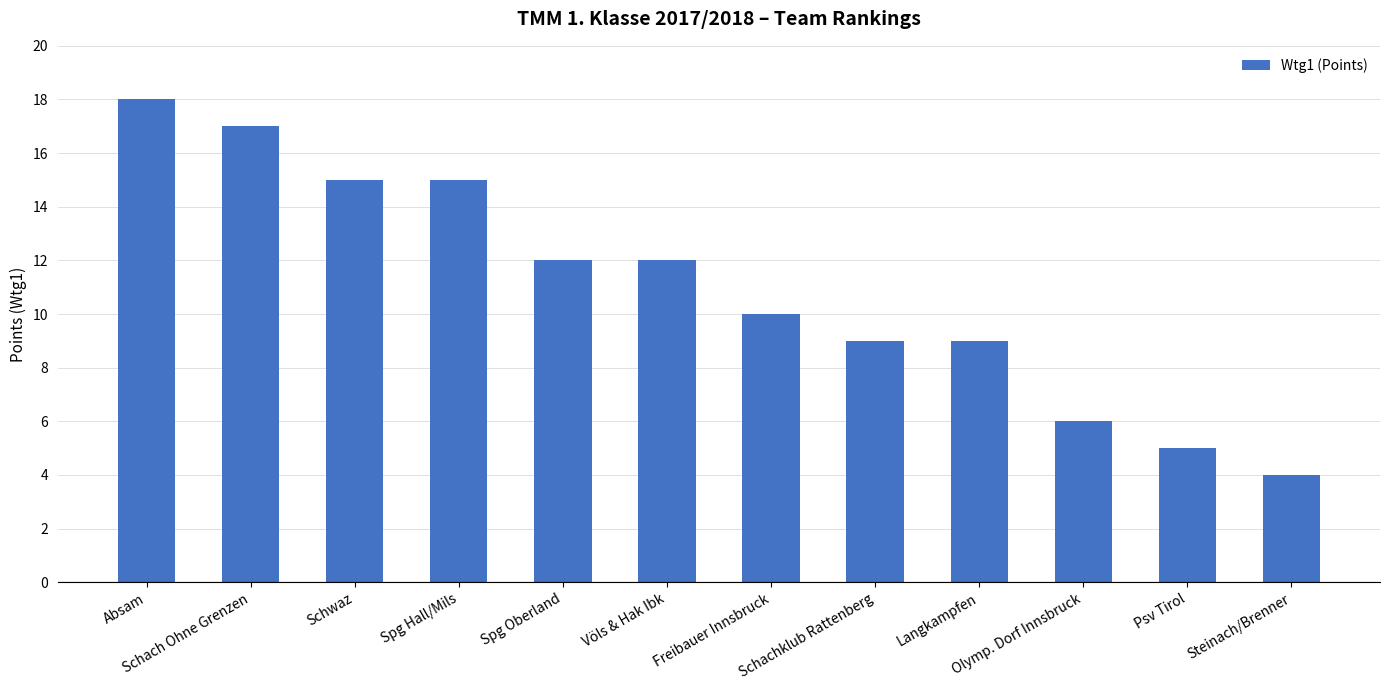

How many data points does each series have?

12